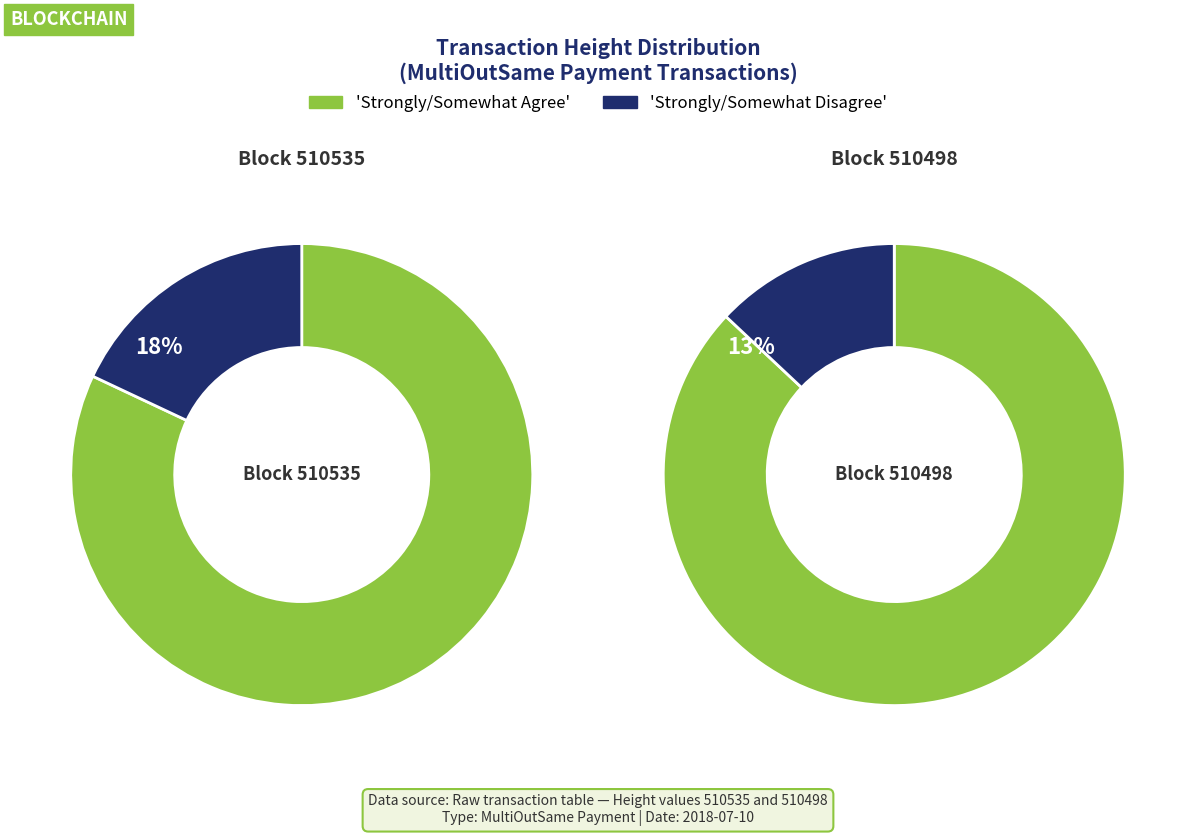

Which category has the smallest portion of the pie?

510498